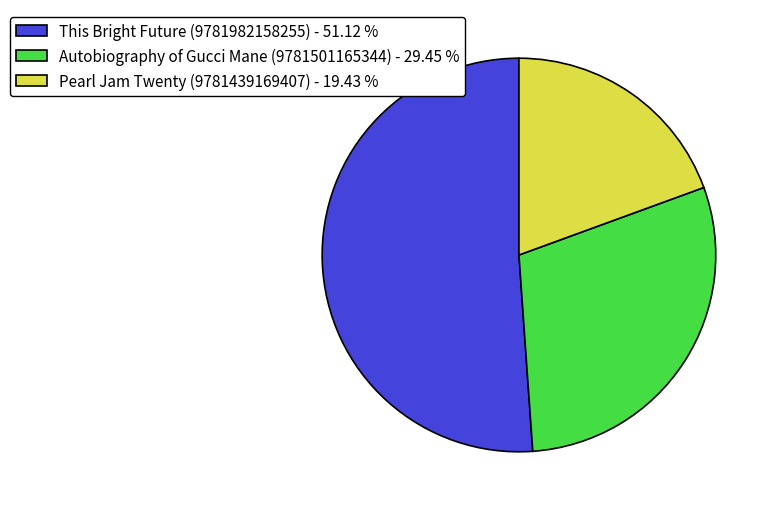

How many segments does this pie chart have?

3